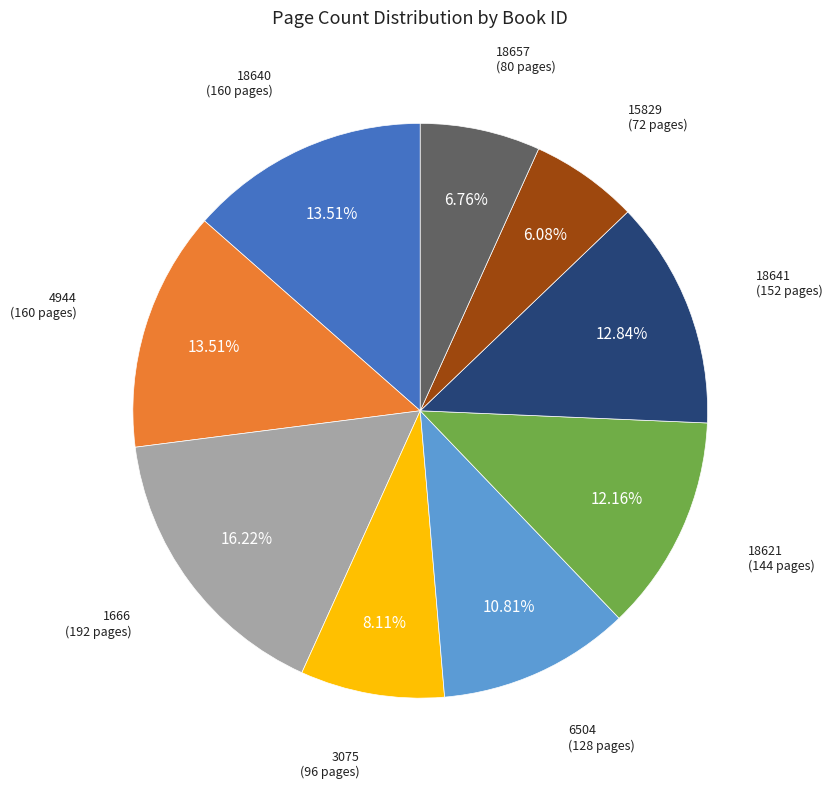

Does any single category account for the majority?

No